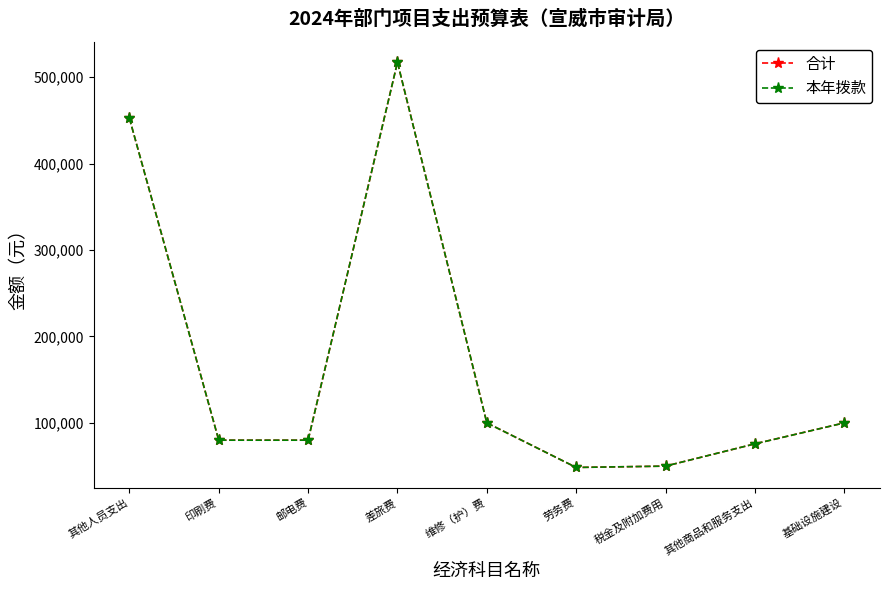

List the labels in order of 合计 value, largest first.

差旅费, 其他人员支出, 维修（护）费, 基础设施建设, 印刷费, 邮电费, 其他商品和服务支出, 税金及附加费用, 劳务费